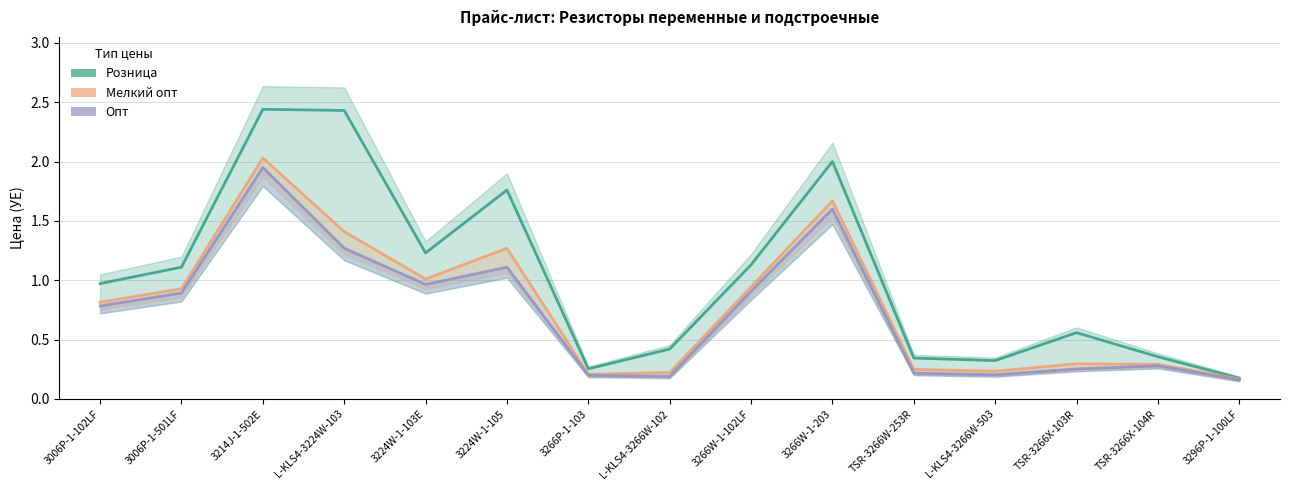

In Розница, how many points are higher than both neighbors (excluding endpoints)?

4